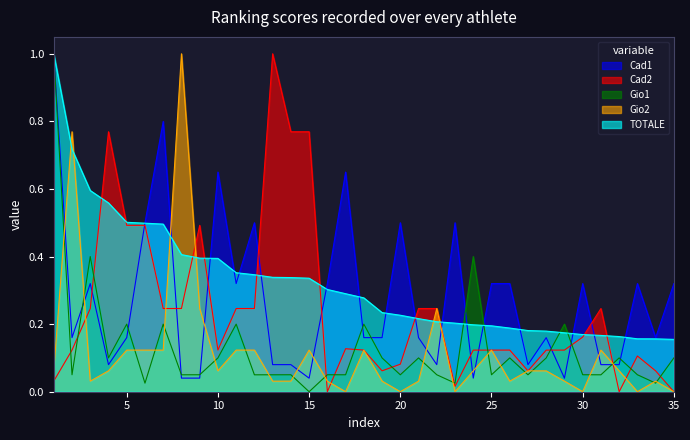

What is the average value of the Cad1 series?

0.3